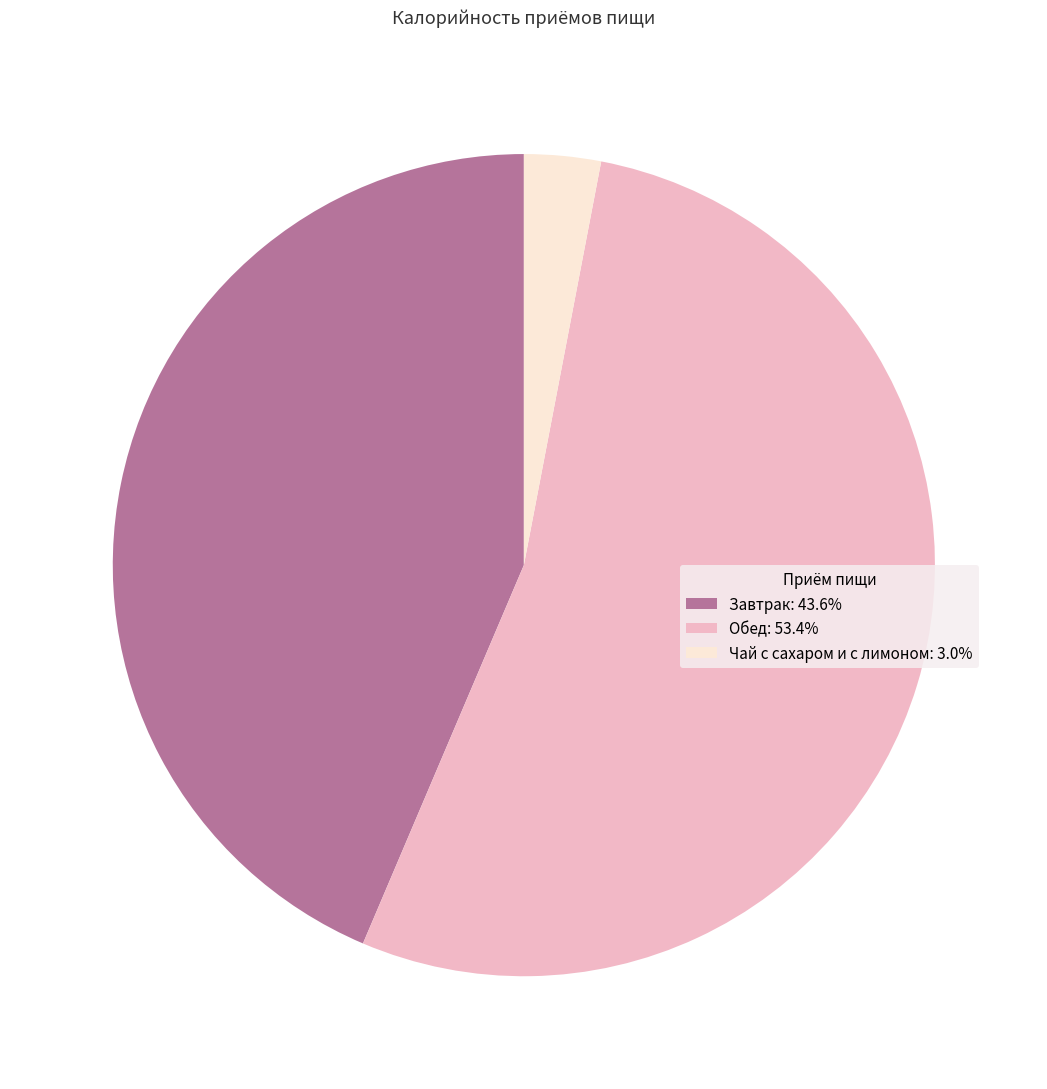

Rank the categories by value from highest to lowest.

Обед, Завтрак, Чай с сахаром и с лимоном